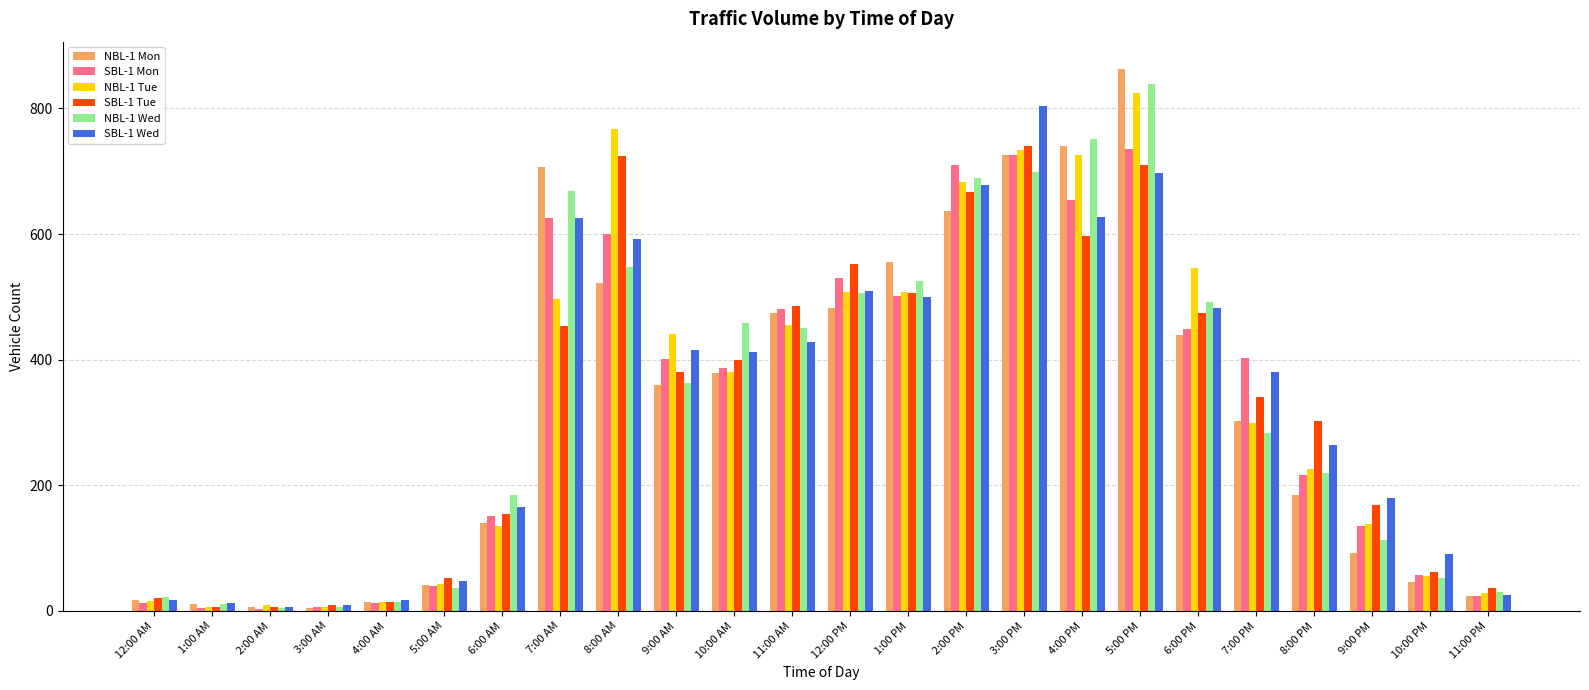

Read the SBL-1 Wed value at 1:00 AM.

12